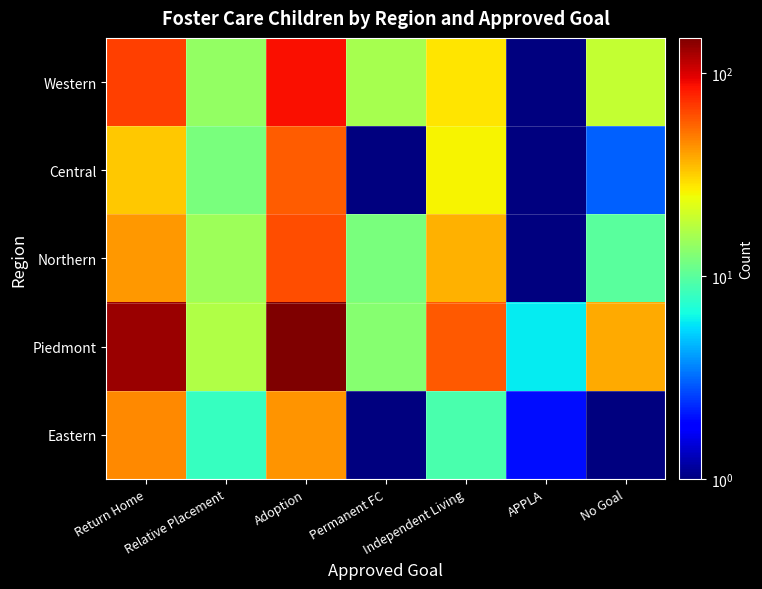

Reading left to right, what are all the values shown in this chart?

Eastern: Return Home=46.0	Relative Placement=8.0	Adoption=43.0	Permanent FC=1.0	Independent Living=9.0	APPLA=2.0	No Goal=0.5
Piedmont: Return Home=132.0	Relative Placement=17.0	Adoption=149.0	Permanent FC=13.0	Independent Living=59.0	APPLA=6.0	No Goal=38.0
Northern: Return Home=42.0	Relative Placement=15.0	Adoption=62.0	Permanent FC=12.0	Independent Living=37.0	APPLA=1.0	No Goal=10.0
Central: Return Home=33.0	Relative Placement=12.0	Adoption=58.0	Permanent FC=0.5	Independent Living=26.0	APPLA=0.5	No Goal=3.0
Western: Return Home=68.0	Relative Placement=14.0	Adoption=87.0	Permanent FC=16.0	Independent Living=28.0	APPLA=1.0	No Goal=19.0